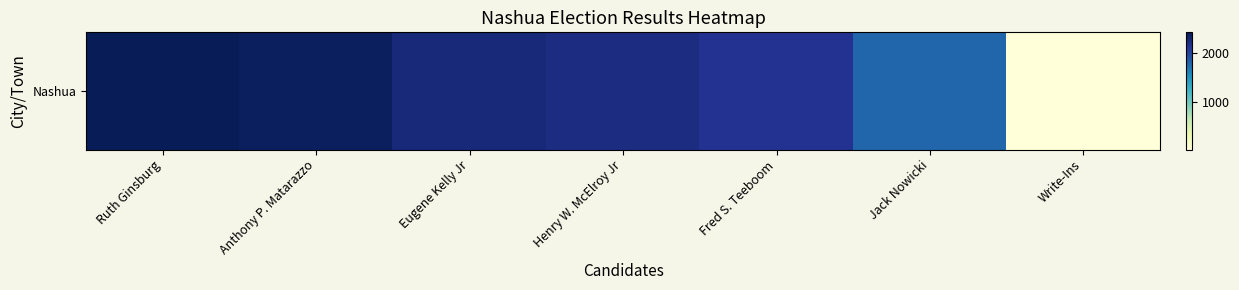

At which label is the value closest to 1216?

Jack Nowicki